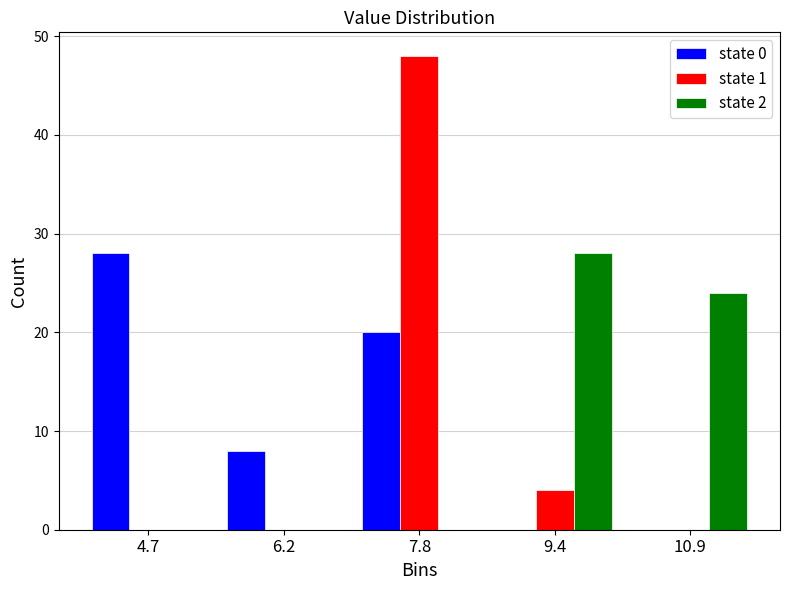

Reading left to right, transcribe this chart: for each range on the x-axis, give the height of each series' bar. Neither the bar edges nor the heights are printed on the chart, so give them approximately, as read against the axes.

4.0 to 5.4: state 0=28	state 1=0	state 2=0
5.4 to 7.0: state 0=8	state 1=0	state 2=0
7.0 to 8.6: state 0=20	state 1=48	state 2=0
8.6 to 10.2: state 0=0	state 1=4	state 2=28
10.2 to 11.6: state 0=0	state 1=0	state 2=24